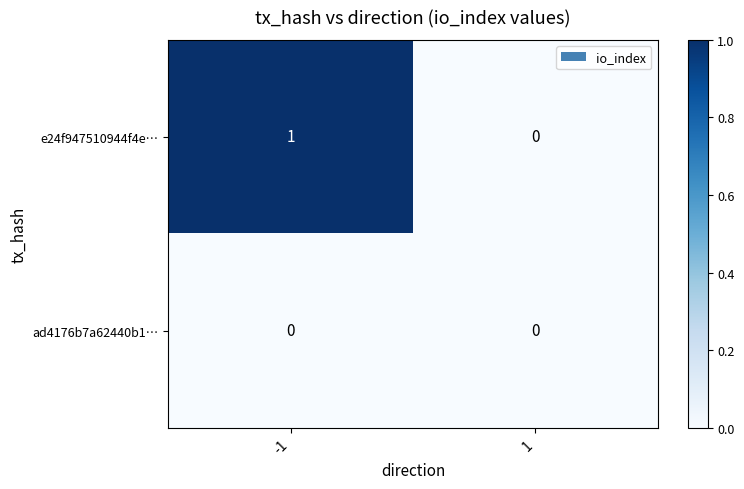

Which series changed the most between -1 and 1?

e24f947510944f4e…